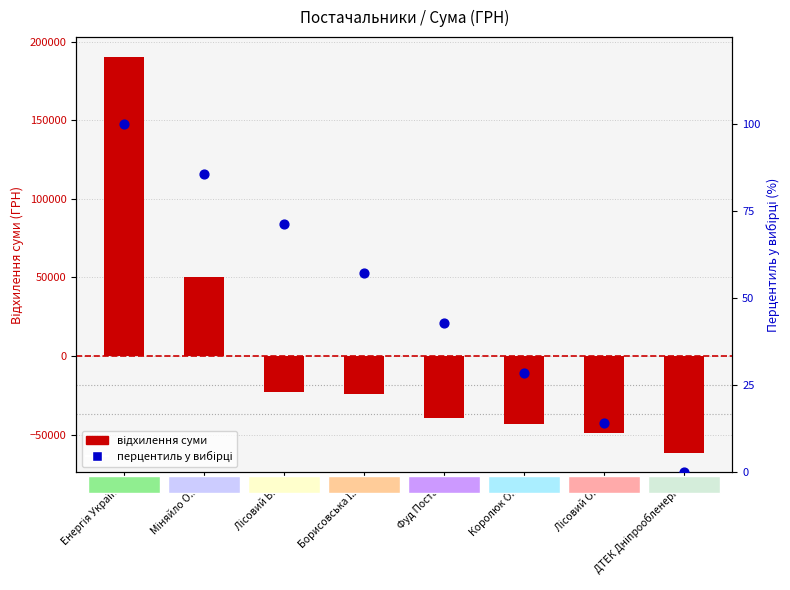

Which series has the widest spread of Y values?

суму відносно середнього